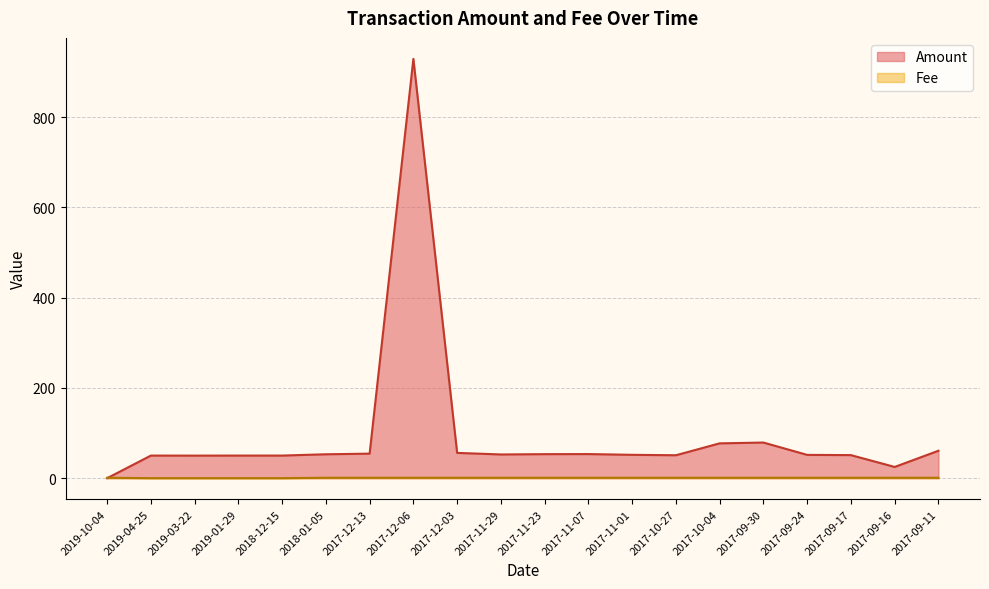

Between 2018-12-15 and 2018-01-05, which series saw the biggest shift?

Amount